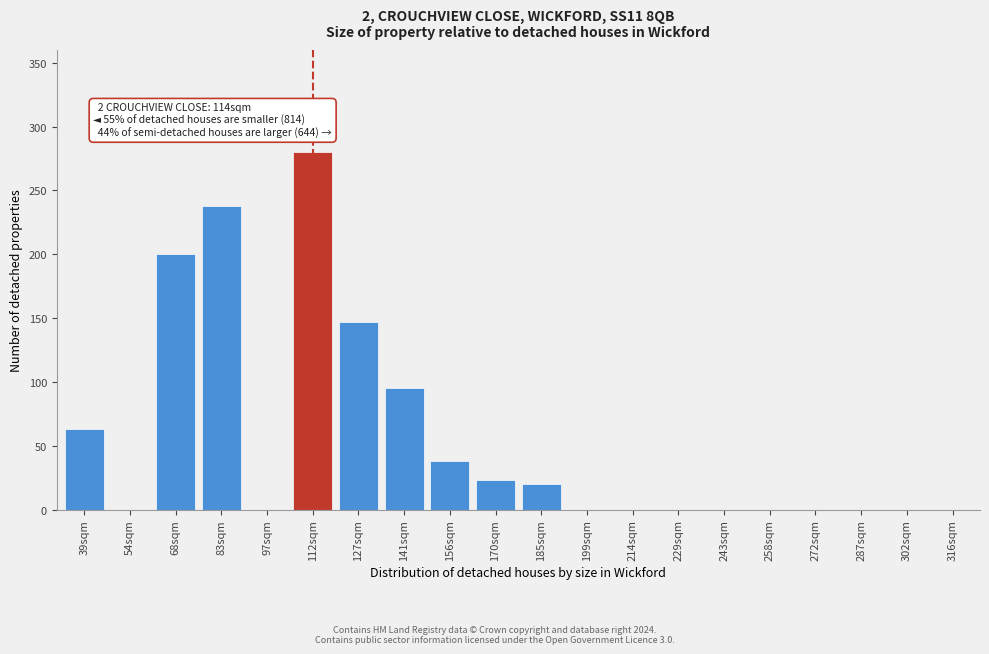

Reading left to right, transcribe all the data shown in this chart.

39sqm=63	54sqm=0	68sqm=200	83sqm=238	97sqm=0	112sqm=280	127sqm=147	141sqm=95	156sqm=38	170sqm=23	185sqm=20	199sqm=0	214sqm=0	229sqm=0	243sqm=0	258sqm=0	272sqm=0	287sqm=0	302sqm=0	316sqm=0